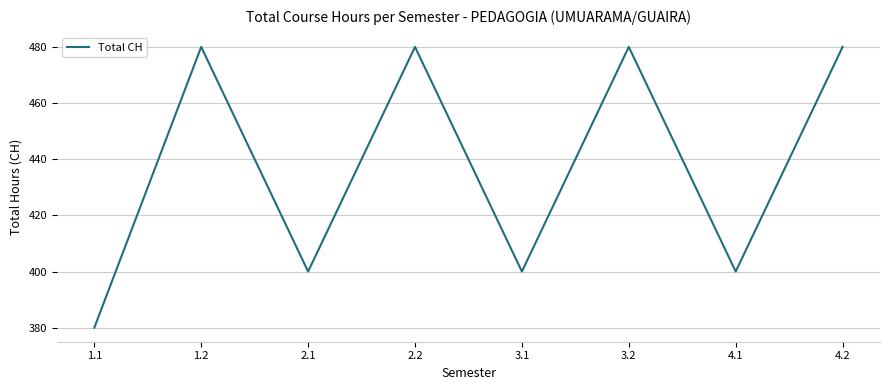

Is it true that the value at 2.2 is 738?

False